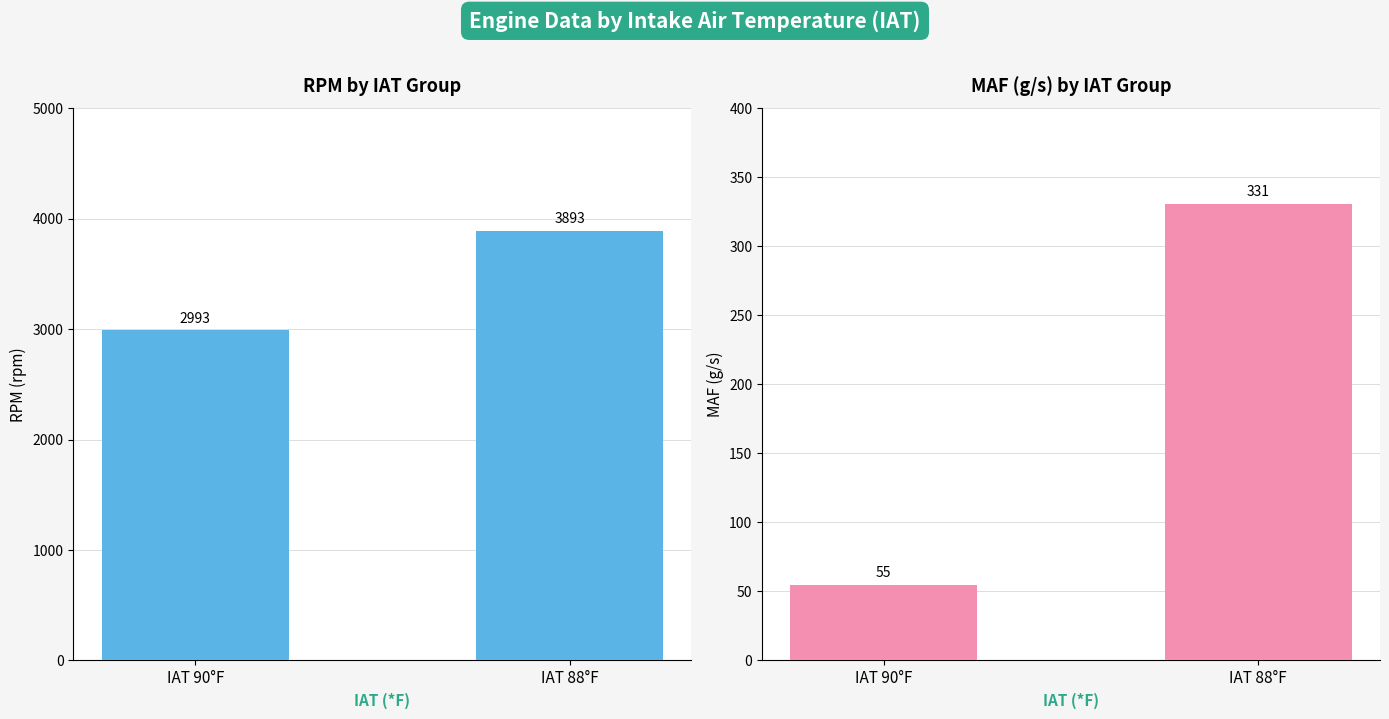

How many MAF (g/s) values are between 55 and 331?

2